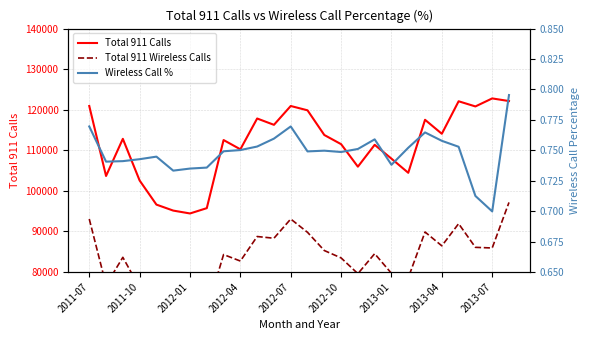

Reading right to left, transcribe all the data shown in this chart.

Total 911 Calls: 122142.0	122790.0	120814.0	122087.0	114073.0	117522.0	104457.0	107941.0	111355.0	105963.0	111515.0	113774.0	119858.0	120923.0	116282.0	117840.0	110247.0	112531.0	95742.0	94433.0	95142.0	96618.0	102557.0	112827.0	103674.0	120923.0
Total 911 Wireless Calls: 97154.0	85924.0	86083.0	91917.0	86450.0	89864.0	78565.0	79668.0	84521.0	79592.0	83476.0	85295.0	89785.0	93064.0	88327.0	88750.0	82704.0	84306.0	70446.0	69406.0	69764.0	71963.0	76167.0	83619.0	76796.0	93064.0
Wireless Call %: 0.8	0.7	0.7	0.8	0.8	0.8	0.8	0.7	0.8	0.8	0.7	0.7	0.7	0.8	0.8	0.8	0.8	0.7	0.7	0.7	0.7	0.7	0.7	0.7	0.7	0.8